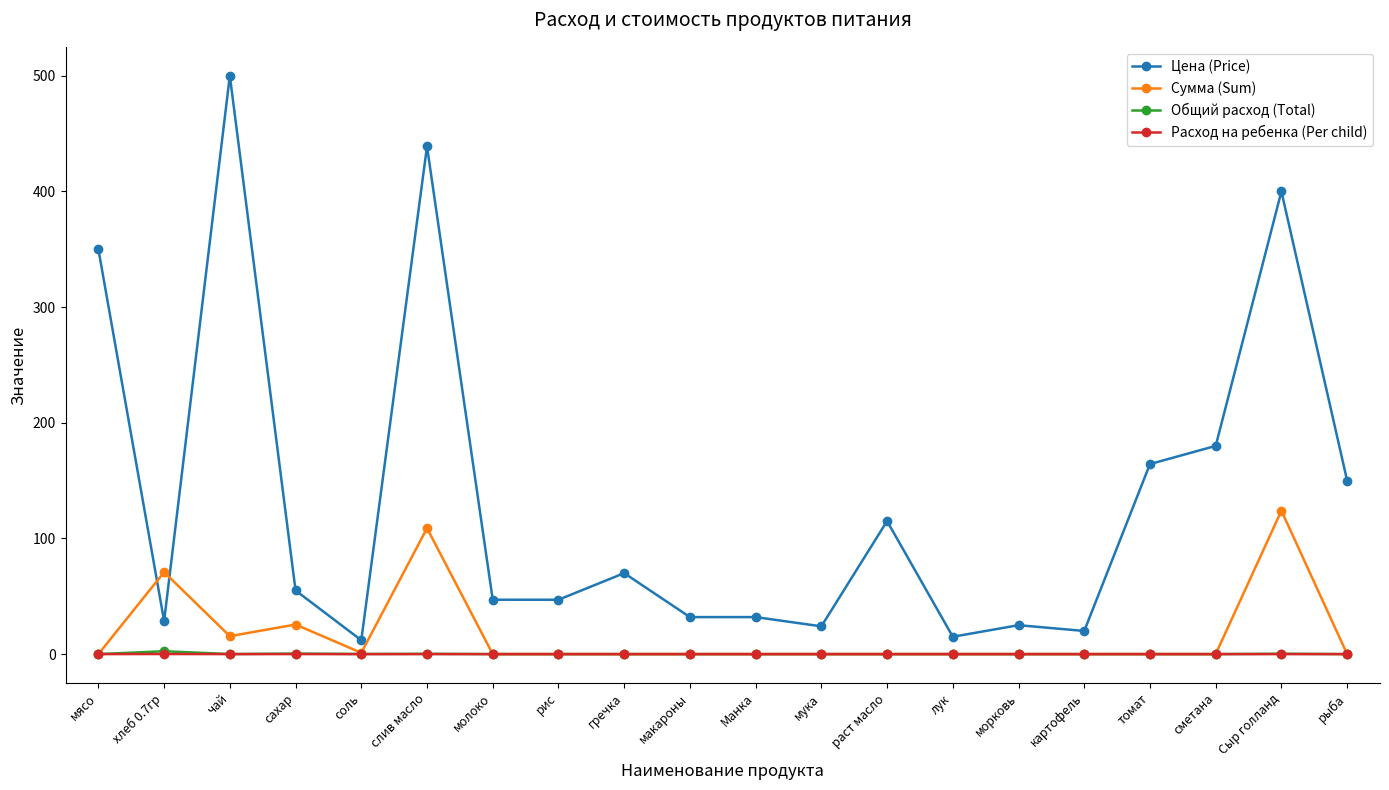

Which series has the largest range (max minus min)?

Цена (Price)